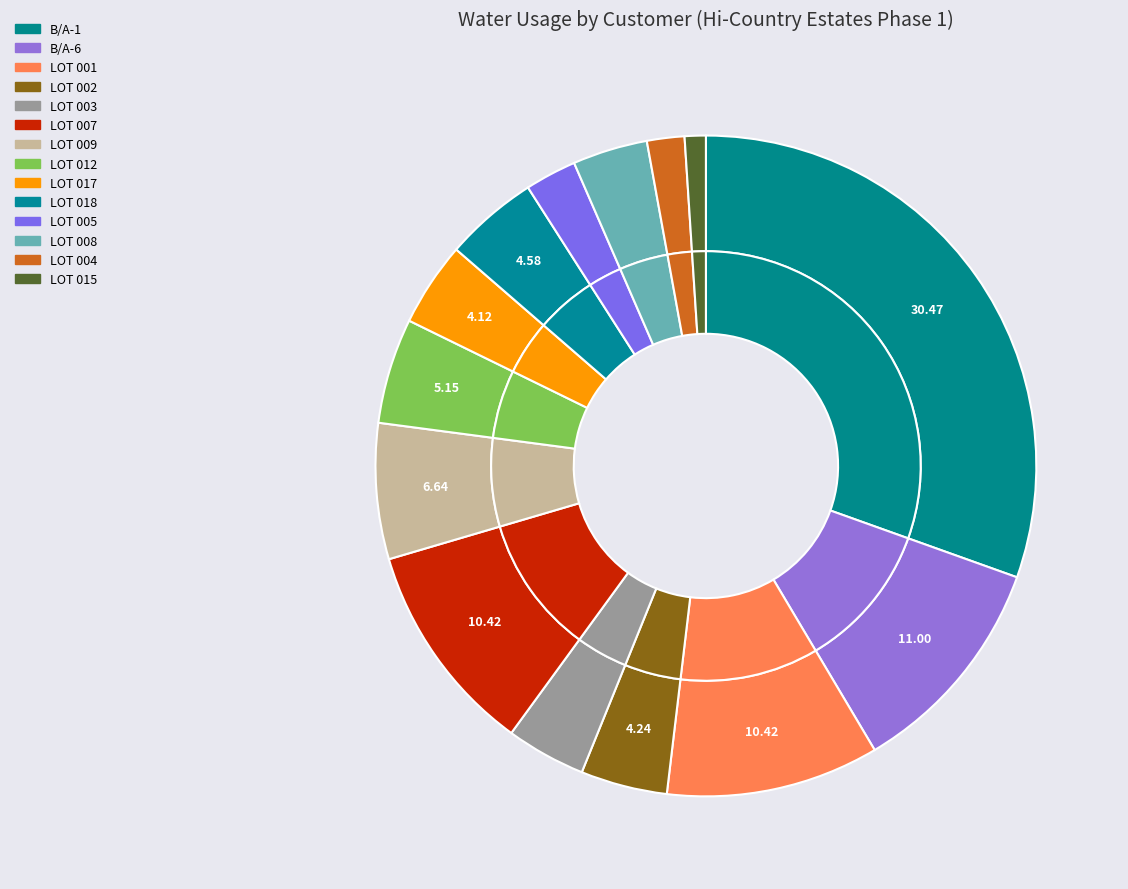

To the nearest percent, what is the combined percentage of LOT 008 and LOT 015?

5%